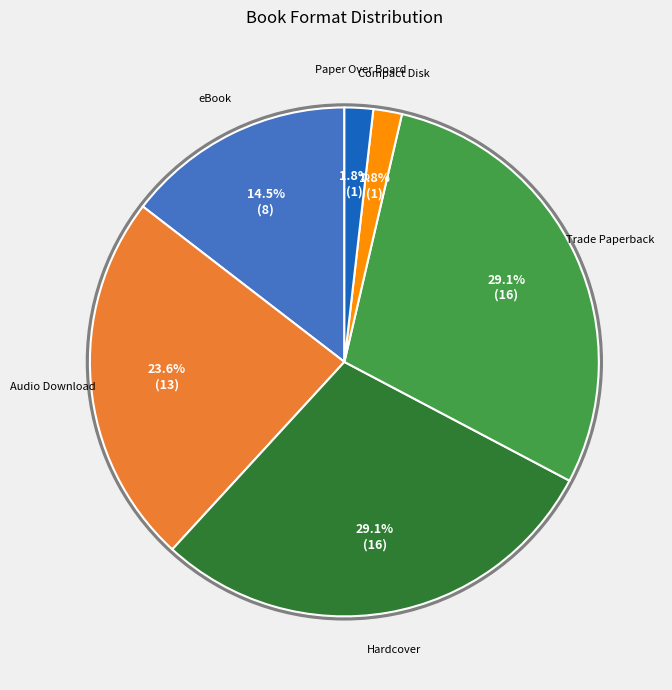

Is there any slice that represents more than half of the pie?

No